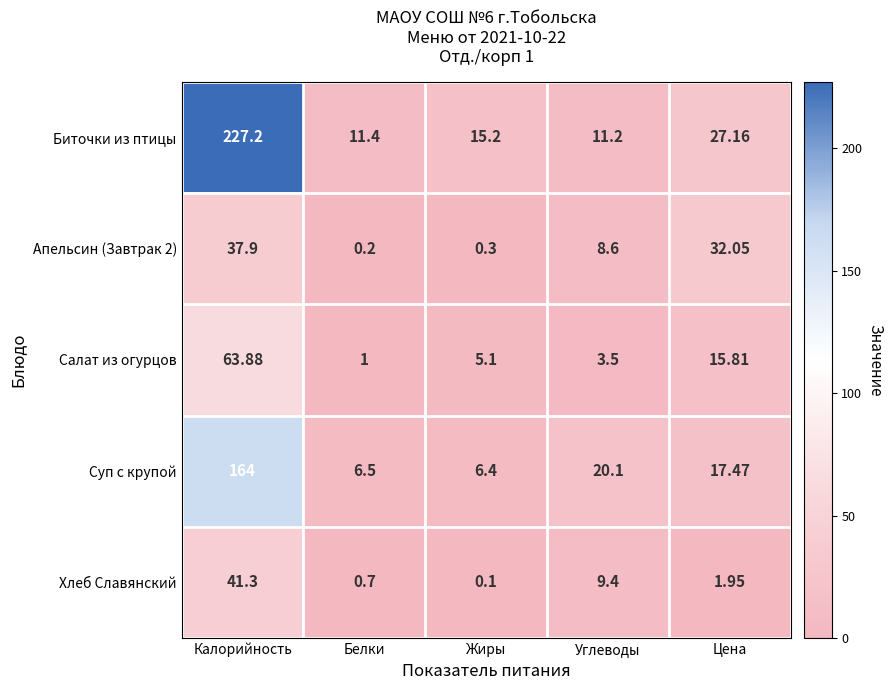

Rank the series at Жиры from highest to lowest value.

Биточки из птицы, Суп с крупой, Салат из огурцов, Апельсин (Завтрак 2), Хлеб Славянский